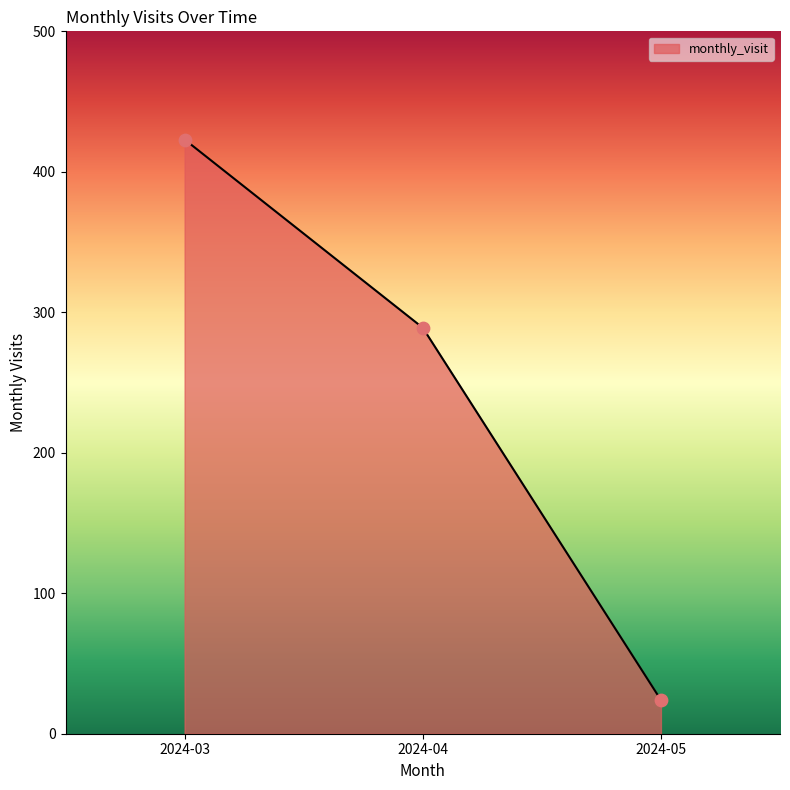

What is the ratio of the value at 2024-03 to the value at 2024-05?

17.6